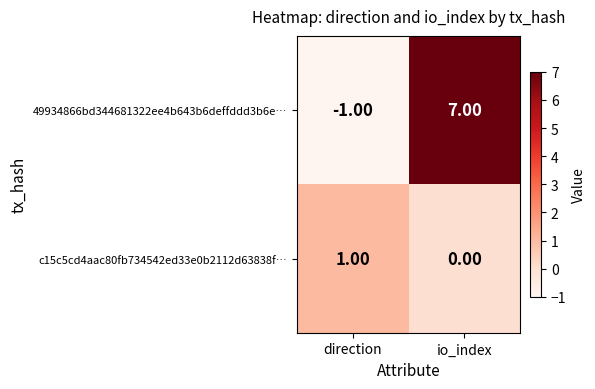

Which series has the largest total across all categories?

49934866bd344681322ee4b643b6deffddd3b6e…